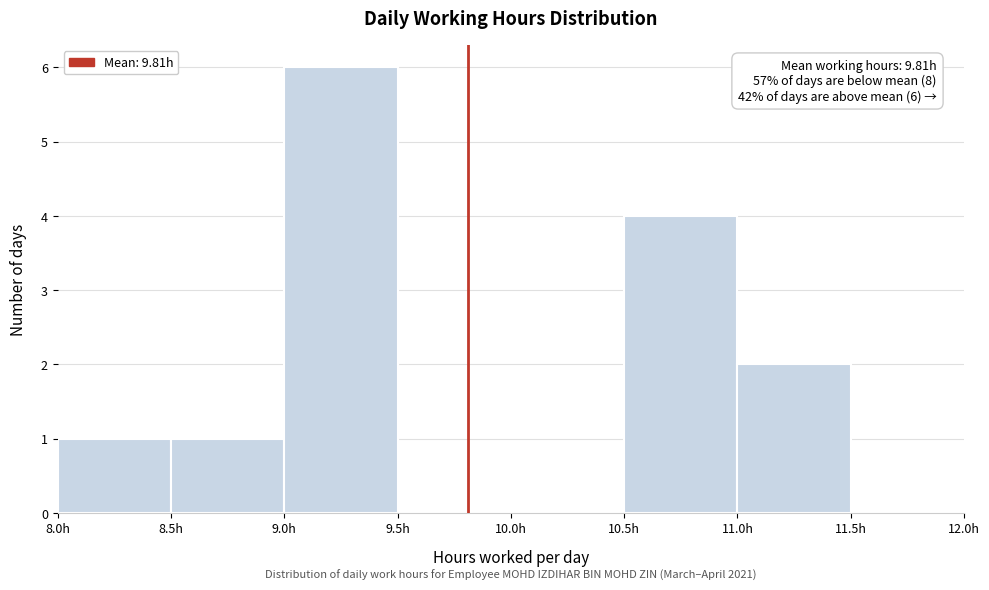

Over which range of the x-axis is the bar tallest?

9.0 to 9.5